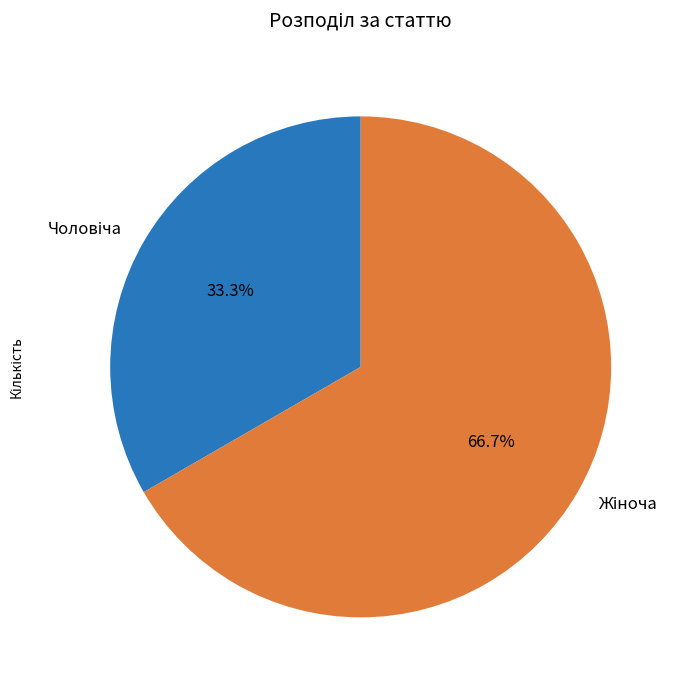

Does any single category account for the majority?

Yes